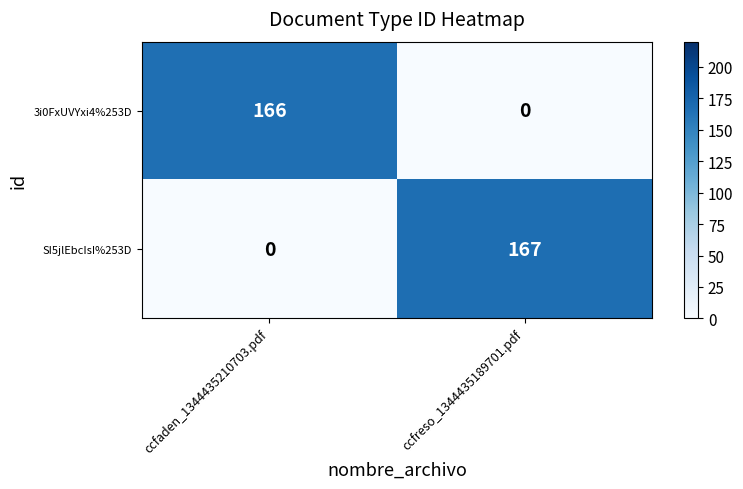

Reading left to right, extract all data points from this chart.

3i0FxUVYxi4%253D: ccfaden_1344435210703.pdf=166	ccfreso_1344435189701.pdf=0
SI5jlEbcIsI%253D: ccfaden_1344435210703.pdf=0	ccfreso_1344435189701.pdf=167